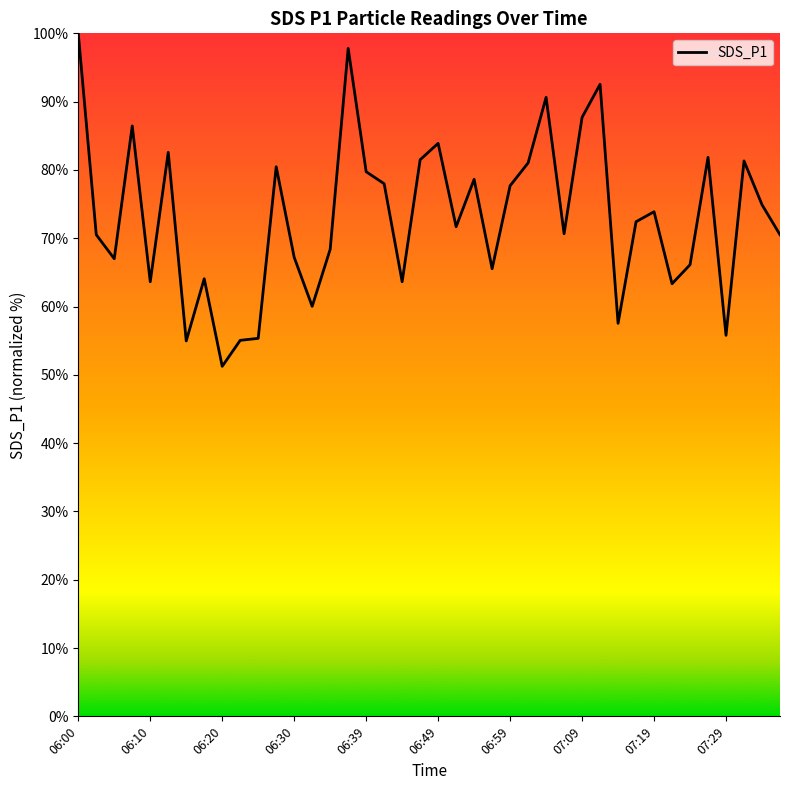

Is this an area chart (filled region under the line)?

No